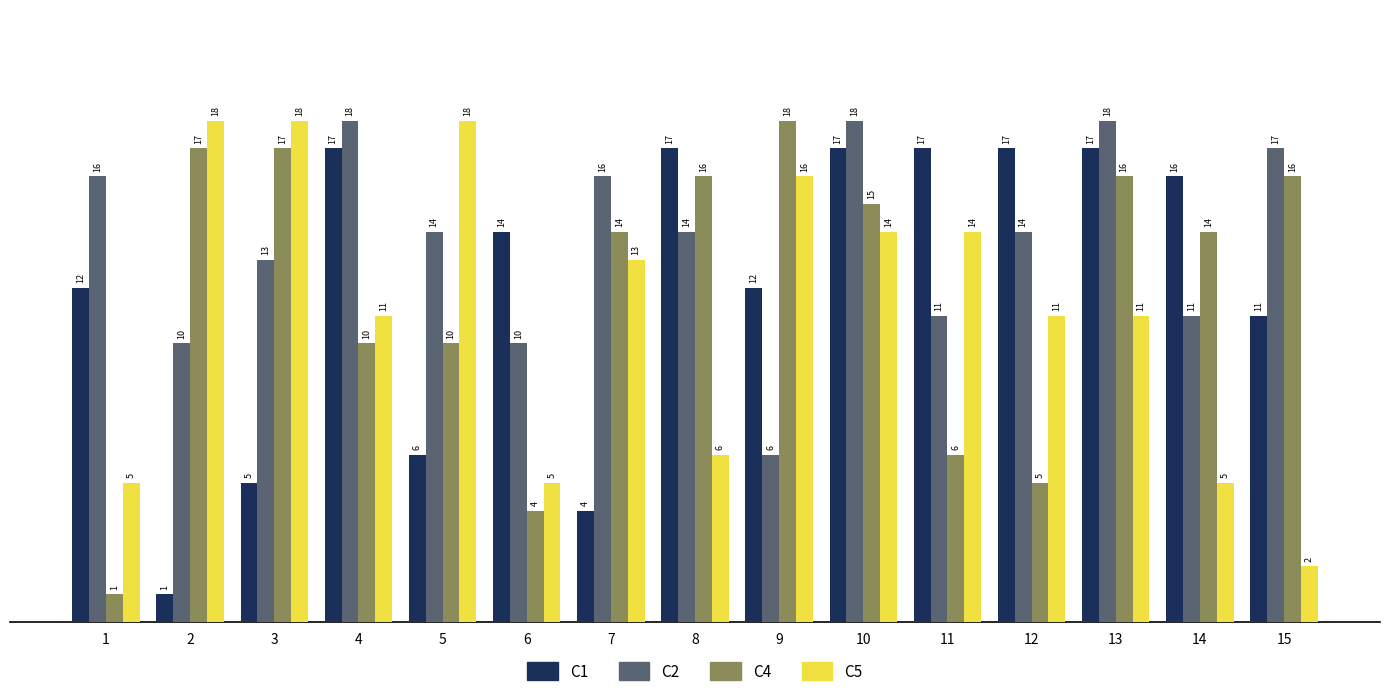

Read the C1 value at 5, to the nearest 5.

5